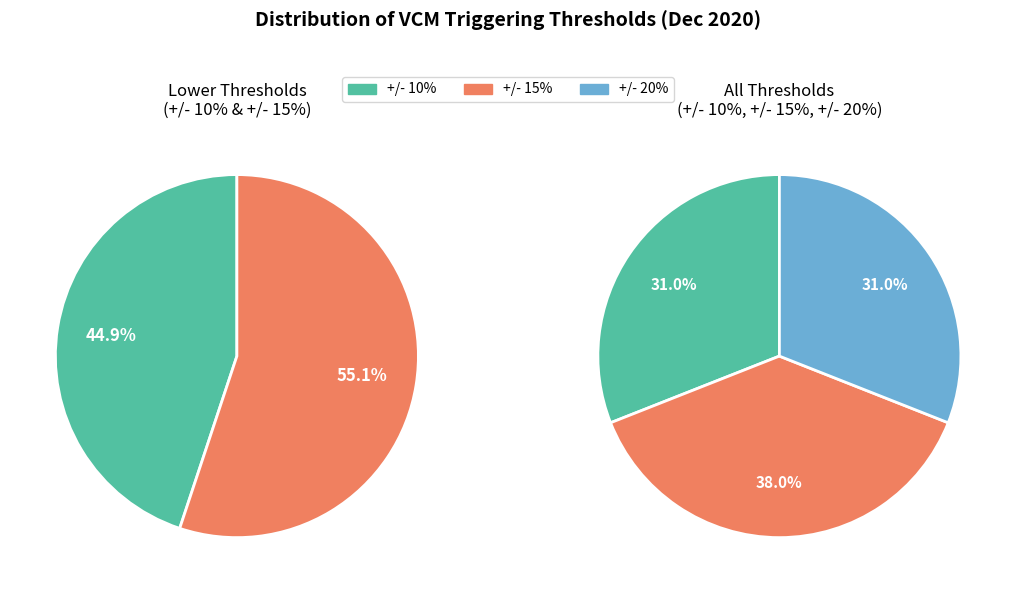

Do +/- 10% and +/- 15% together represent more than half of the pie?

Yes